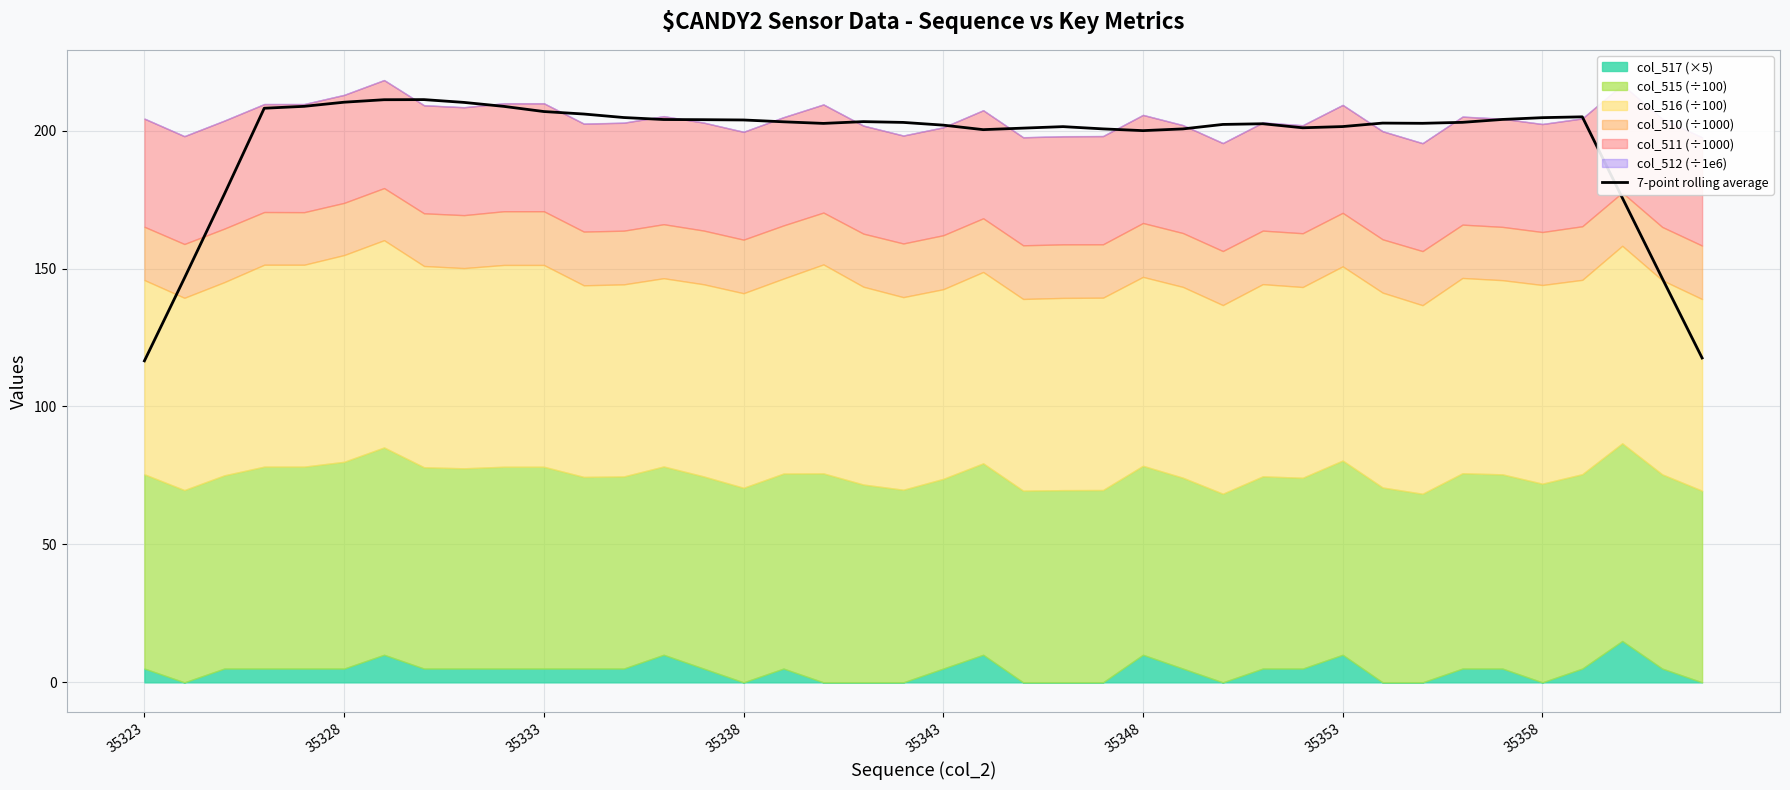

The value of 7-point rolling average at 35328 is 210.3. True or false?

True